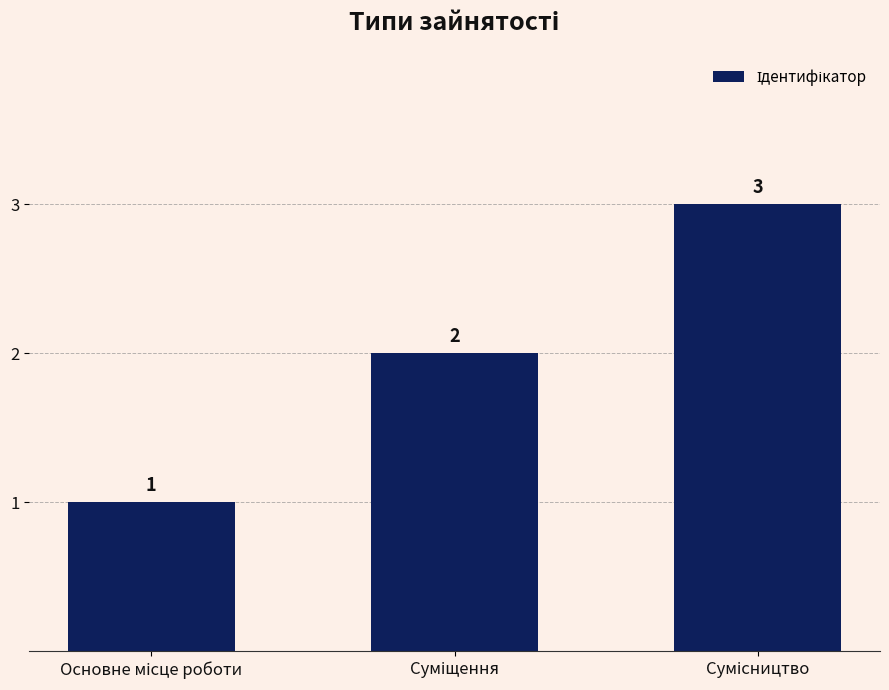

What is the sum of all values?

6